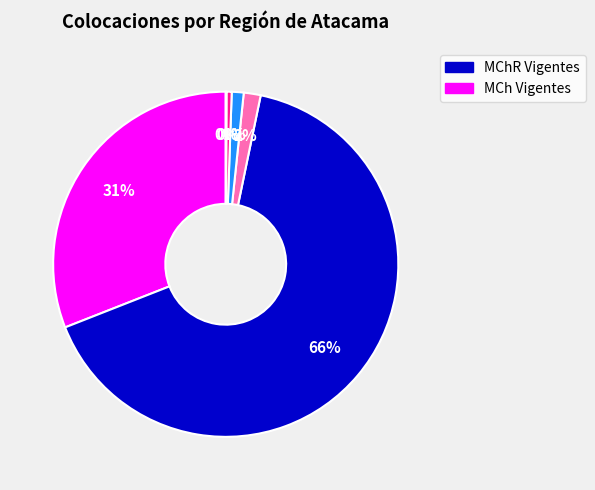

Is there any slice that represents more than half of the pie?

Yes